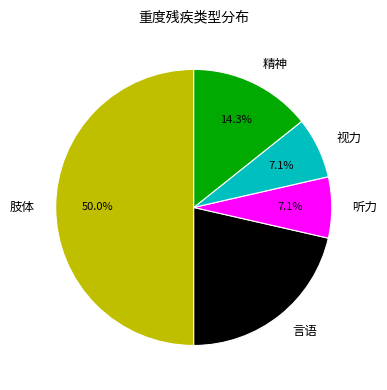

The 精神 slice represents 28% of the pie. True or false?

False